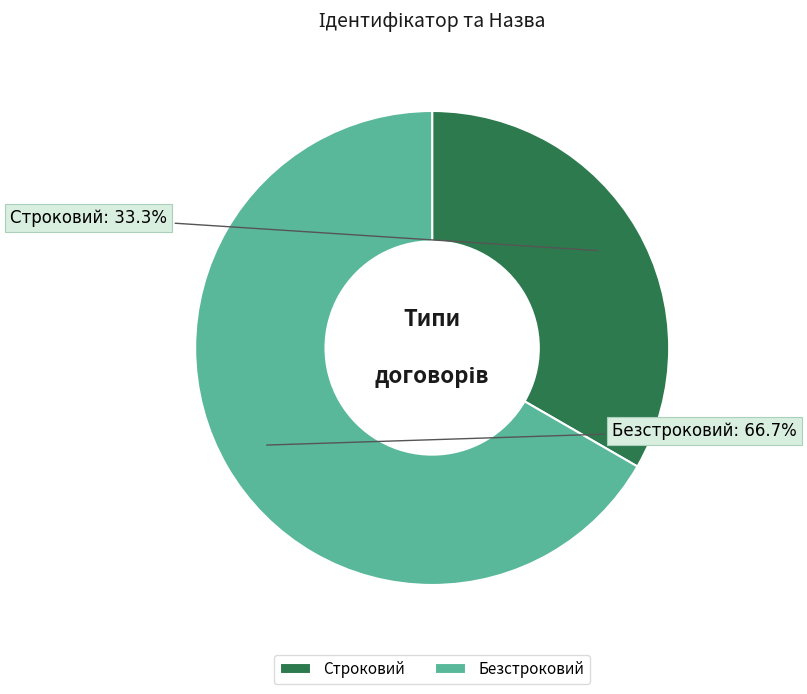

Which slice represents more than half of the pie?

Безстроковий